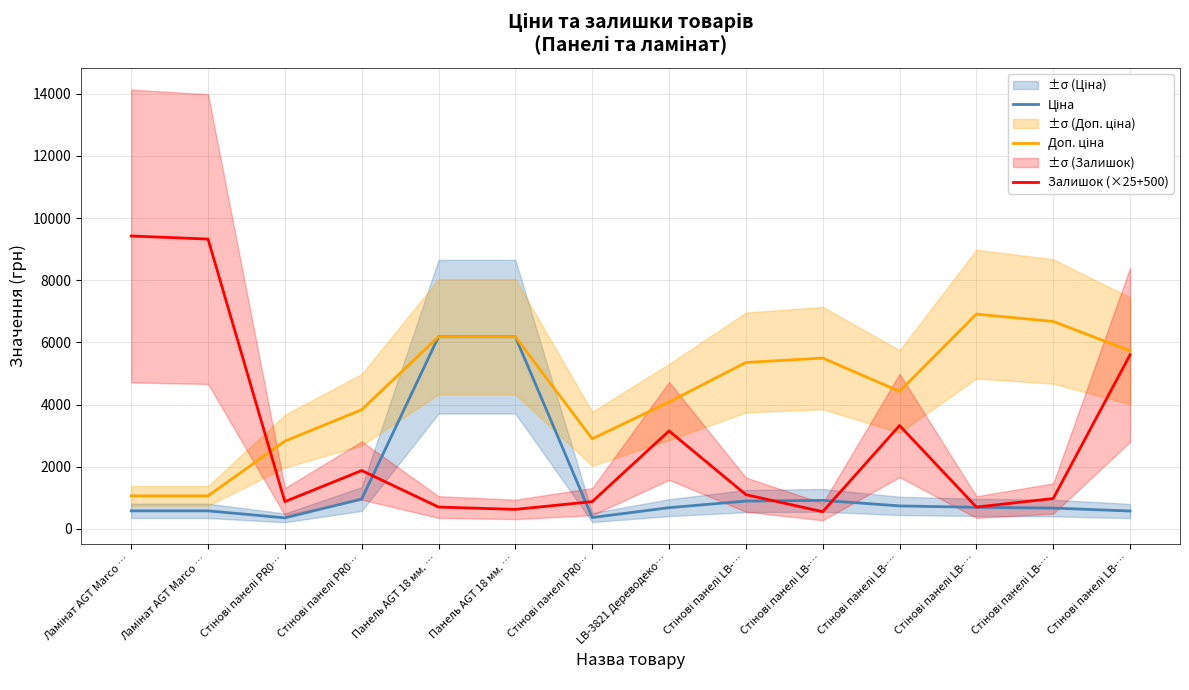

At how many categories does at least one series exceed 4139?

10